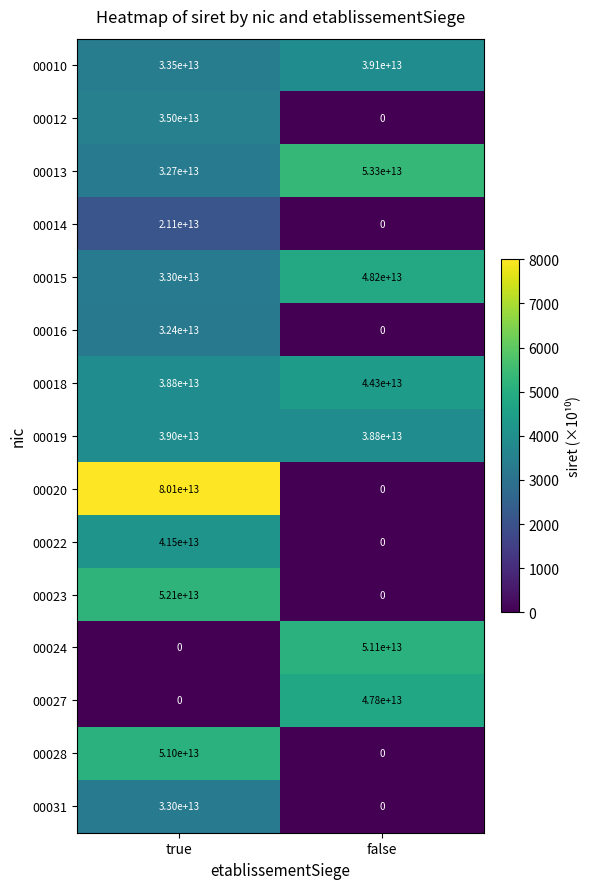

Which series has the largest total across all categories?

00013